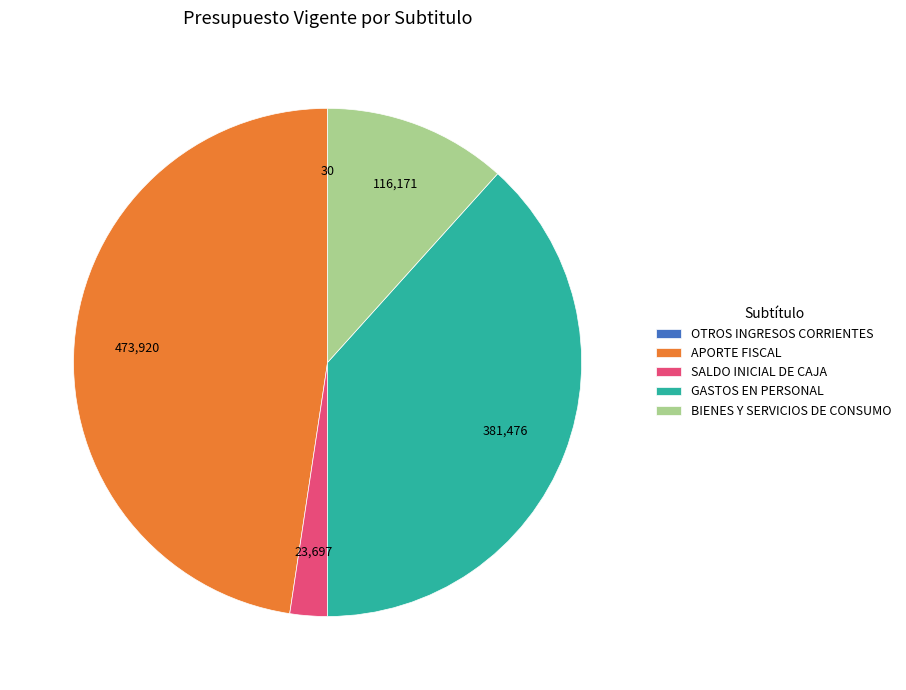

Do GASTOS EN PERSONAL and APORTE FISCAL together represent more than half of the pie?

Yes